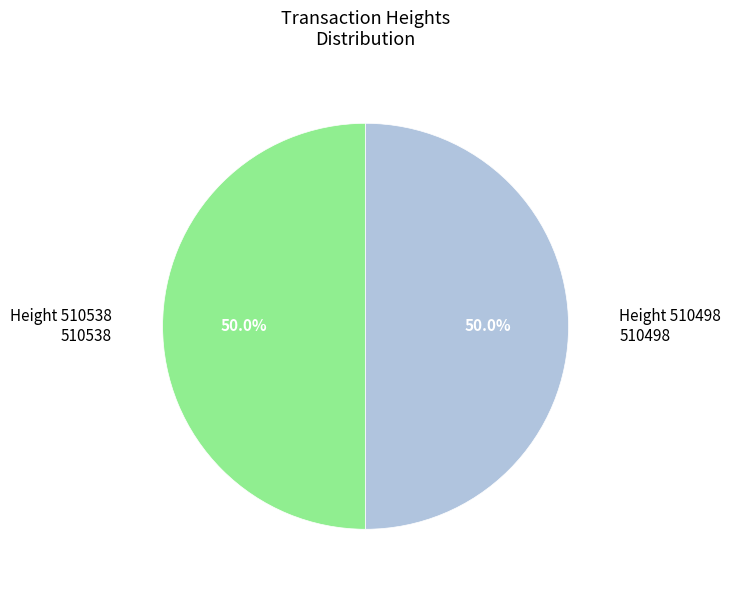

The 510498 slice represents 64% of the pie. True or false?

False